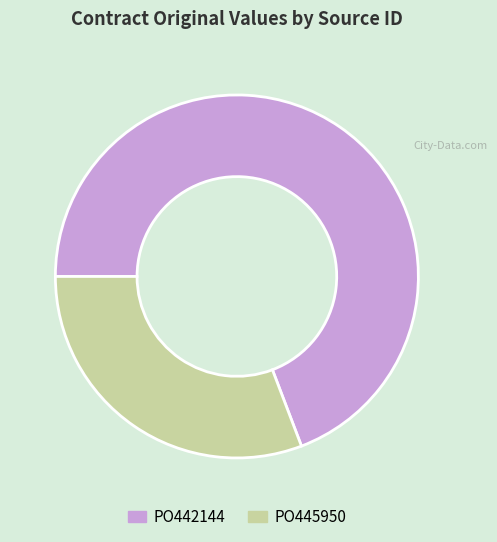

Rank the categories by value from lowest to highest.

PO445950, PO442144